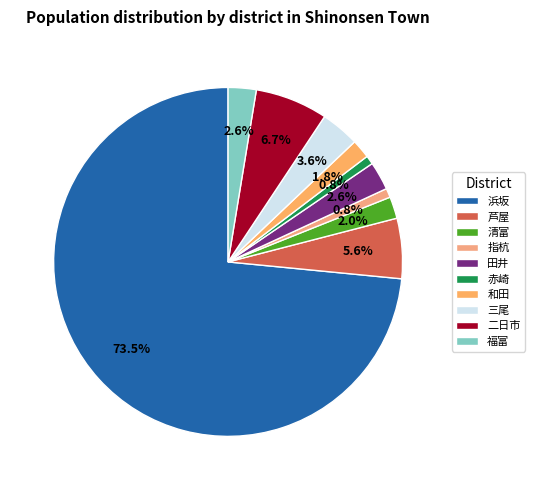

Which slice is the smallest?

赤崎